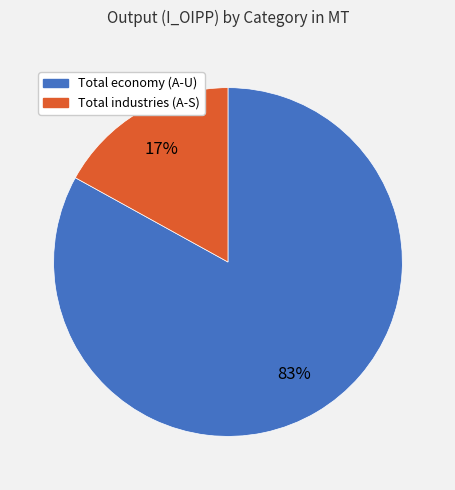

Combined, do Total industries (A-S) and Total economy (A-U) account for over 50%?

Yes